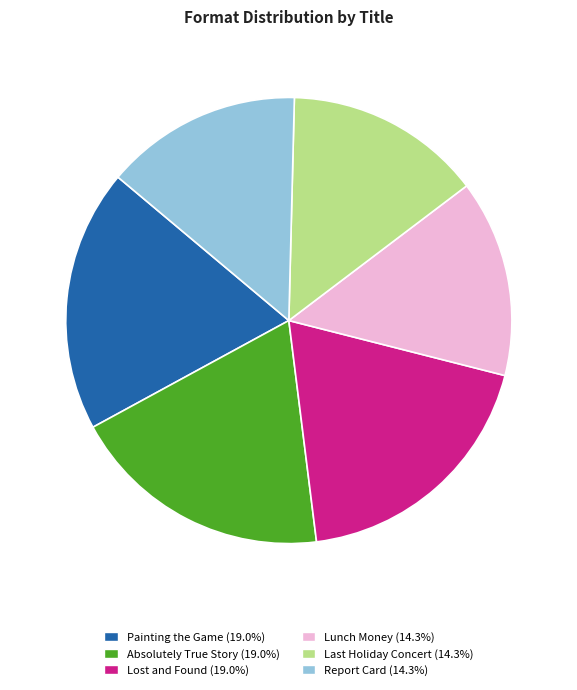

Which has a higher value, Lost and Found or Report Card?

Lost and Found